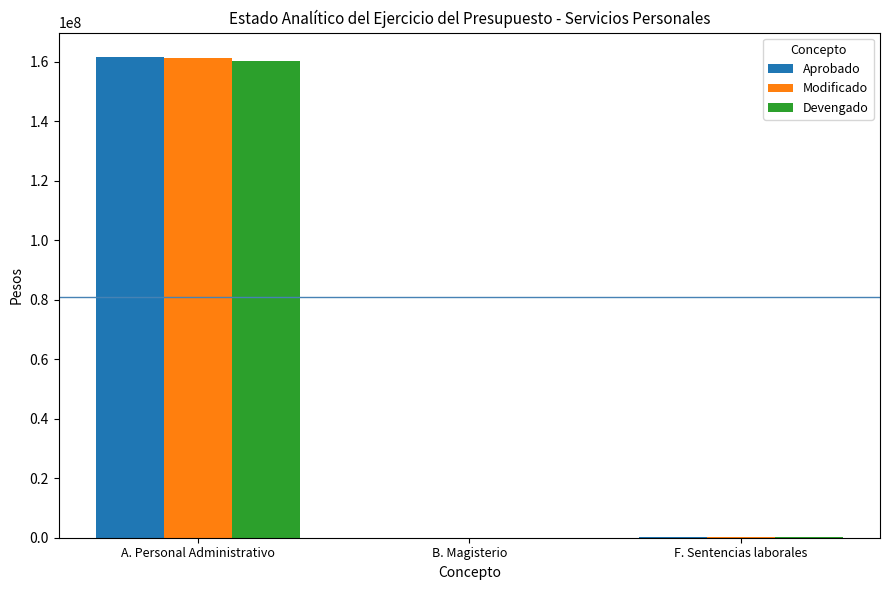

Which series changed the most between A. Personal Administrativo and F. Sentencias laborales?

Aprobado